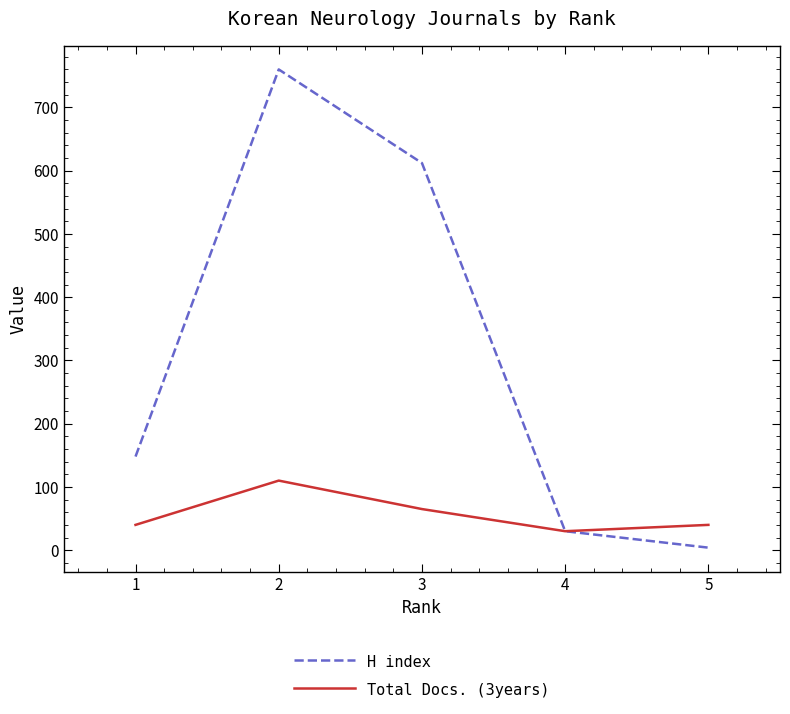

Does the chart have visible grid lines?

No